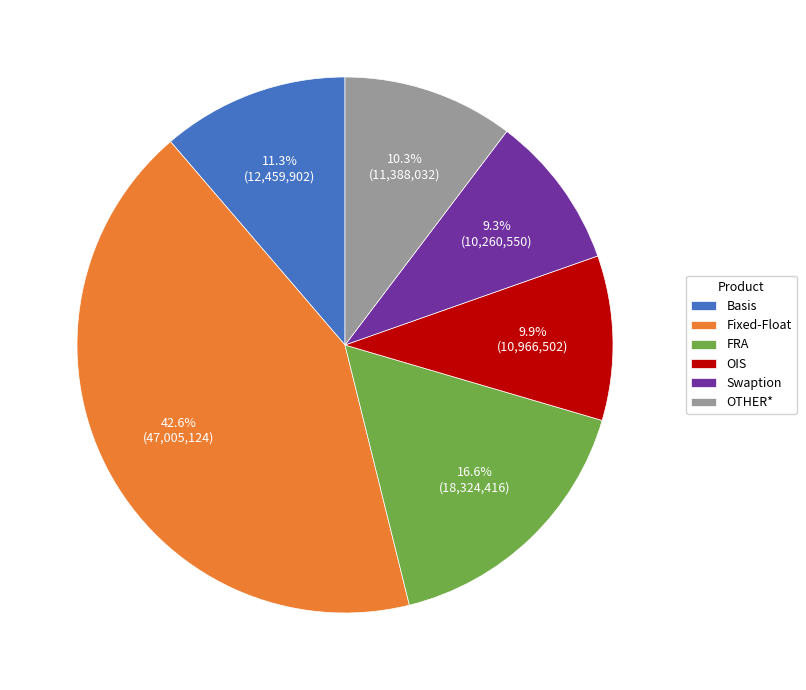

To the nearest percent, what is the difference between the largest and smallest slice percentages?

33%